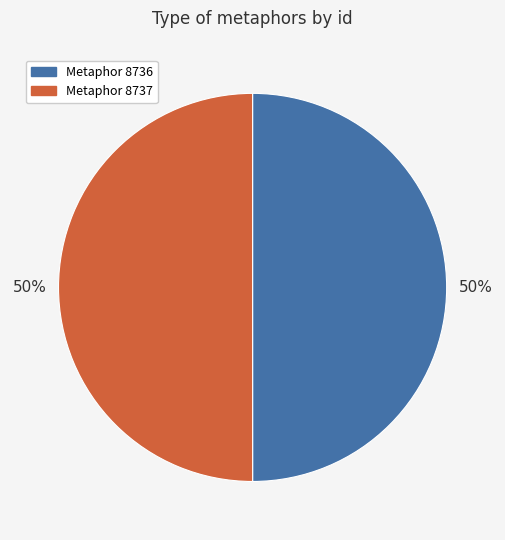

What is the ratio of the value at Metaphor 8737 to the value at Metaphor 8736?

1.0